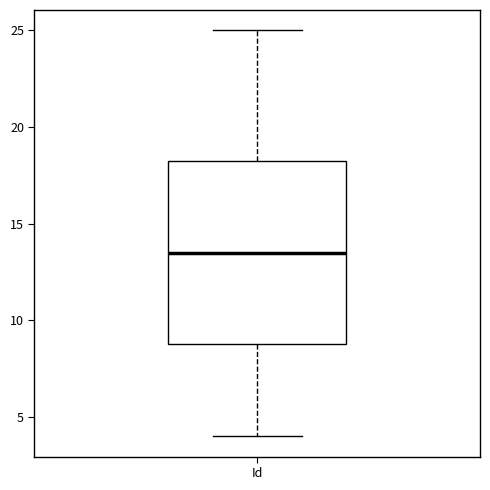

Where is the lower edge of the box for Id on the y-axis? The values are not printed on the chart, so give them approximately, as read against the axis.

9.0